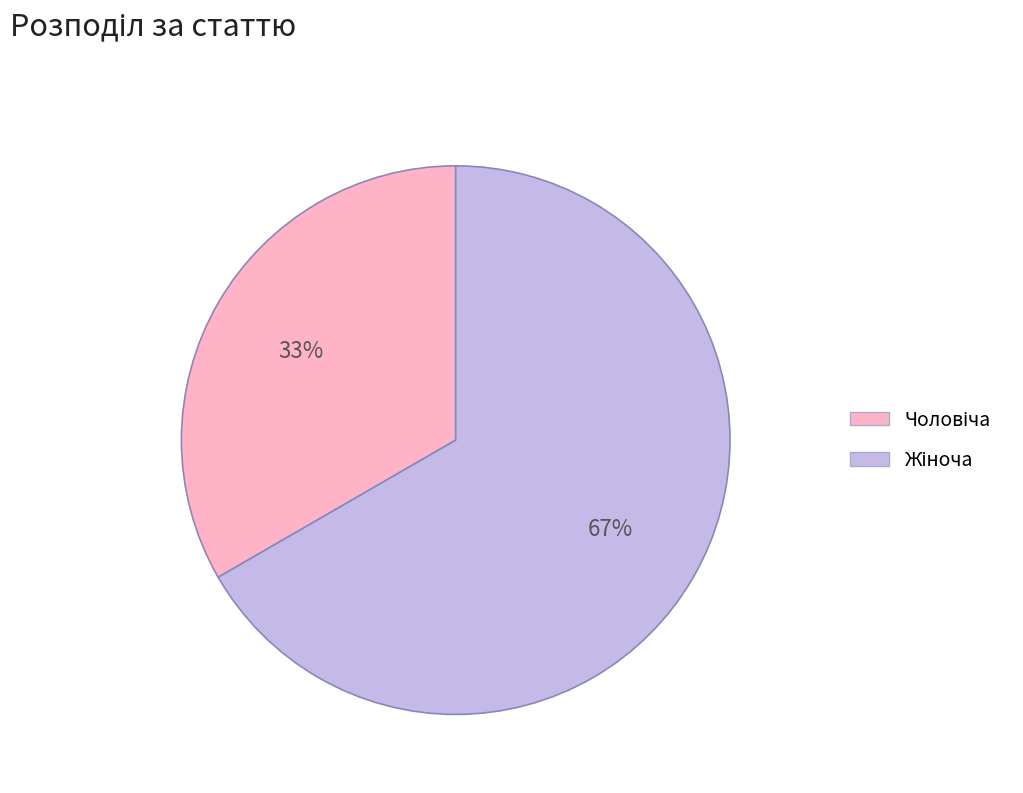

To the nearest percent, what is the average slice percentage?

50%